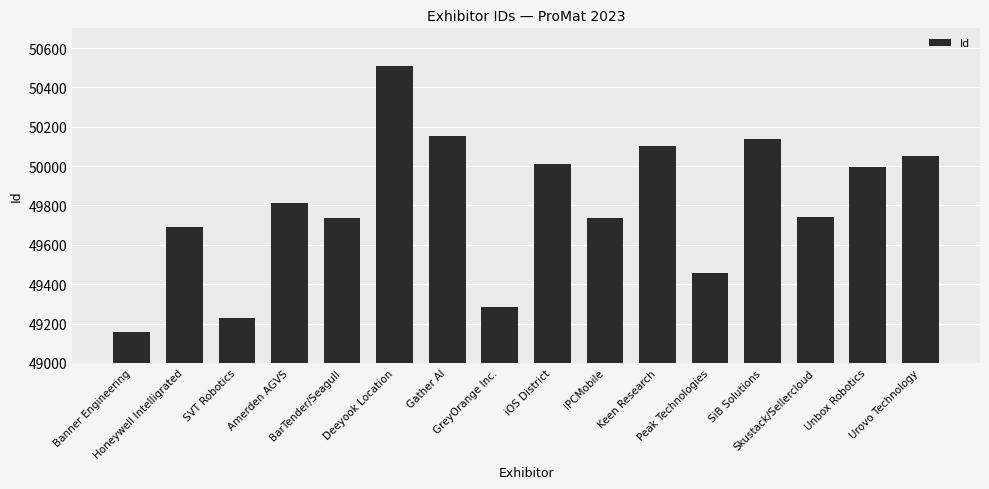

The value at Peak Technologies is 74575. True or false?

False